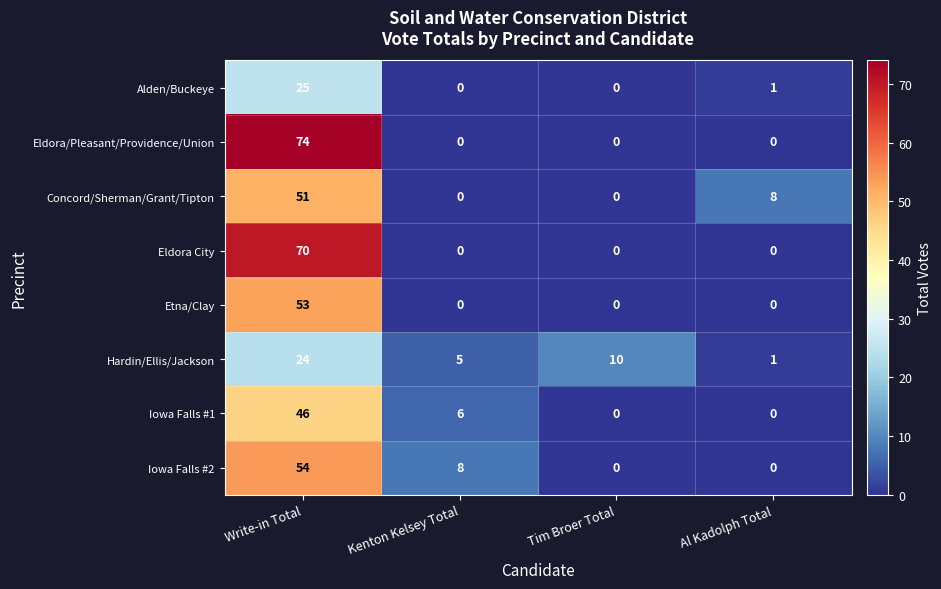

What is the total value across all series at Kenton Kelsey Total?

19